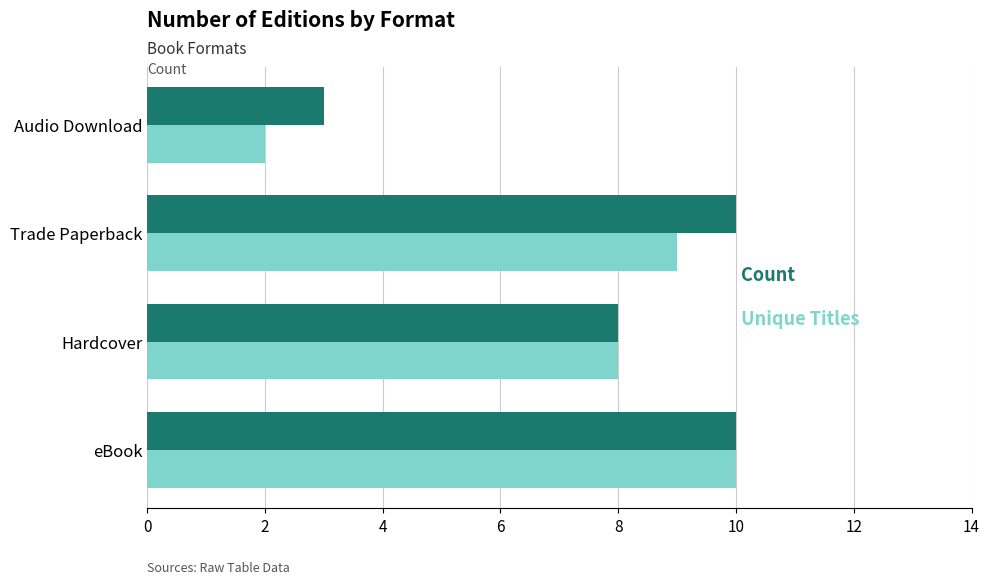

What is the greatest value displayed?

10